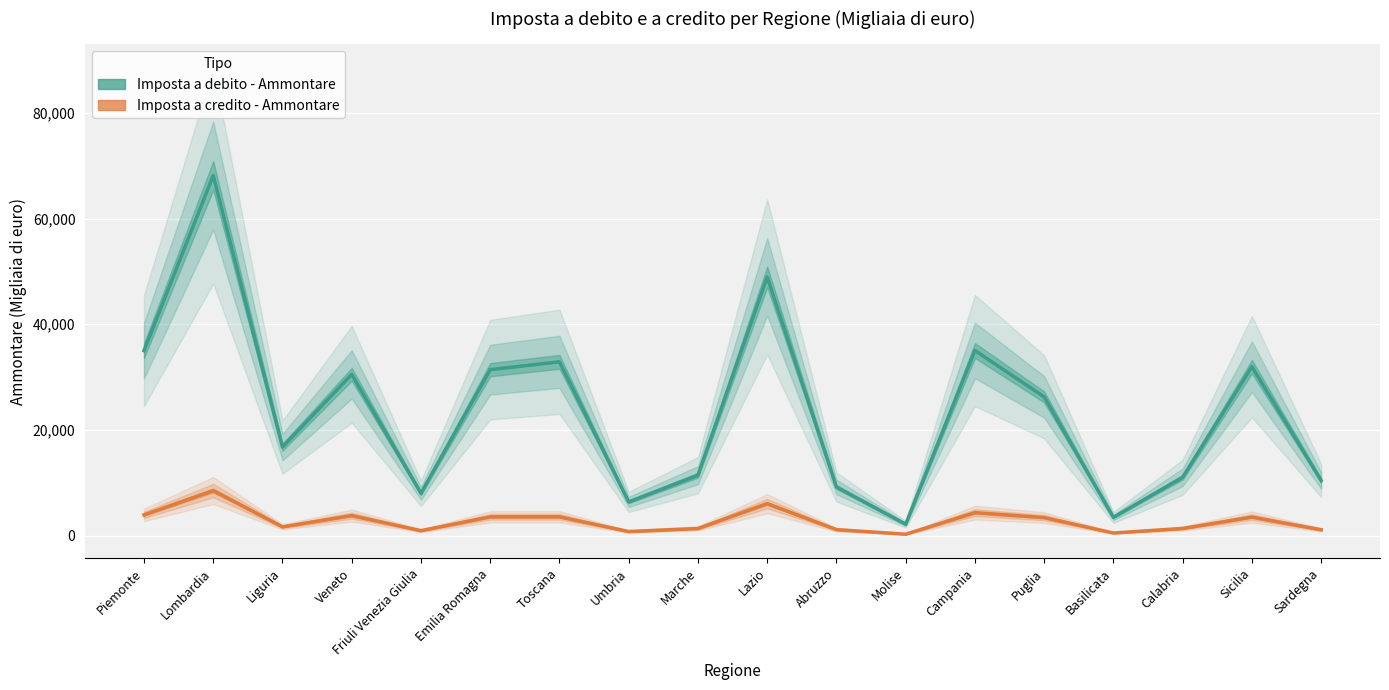

Reading right to left, extract all data points from this chart.

Imposta a debito - Ammontare: Sardegna=10433	Sicilia=31962	Calabria=11045	Basilicata=3460	Puglia=26252	Campania=35027	Molise=2157	Abruzzo=9211	Lazio=48956	Marche=11434	Umbria=6386	Toscana=32887	Emilia Romagna=31401	Friuli Venezia Giulia=8006	Veneto=30516	Liguria=16755	Lombardia=68130	Piemonte=35001
Imposta a credito - Ammontare: Sardegna=1110	Sicilia=3514	Calabria=1357	Basilicata=500	Puglia=3419	Campania=4356	Molise=270	Abruzzo=1139	Lazio=6057	Marche=1353	Umbria=777	Toscana=3562	Emilia Romagna=3561	Friuli Venezia Giulia=939	Veneto=3797	Liguria=1665	Lombardia=8531	Piemonte=3928